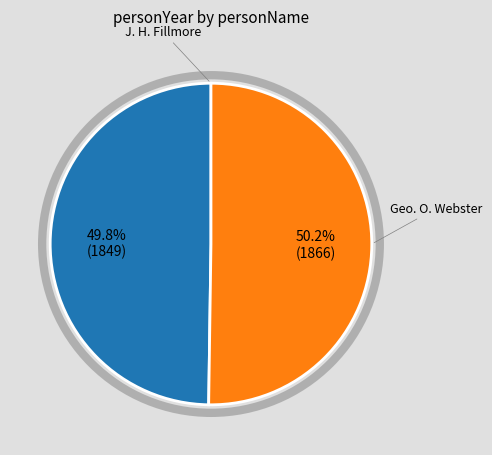

Count the number of slices in the pie.

2